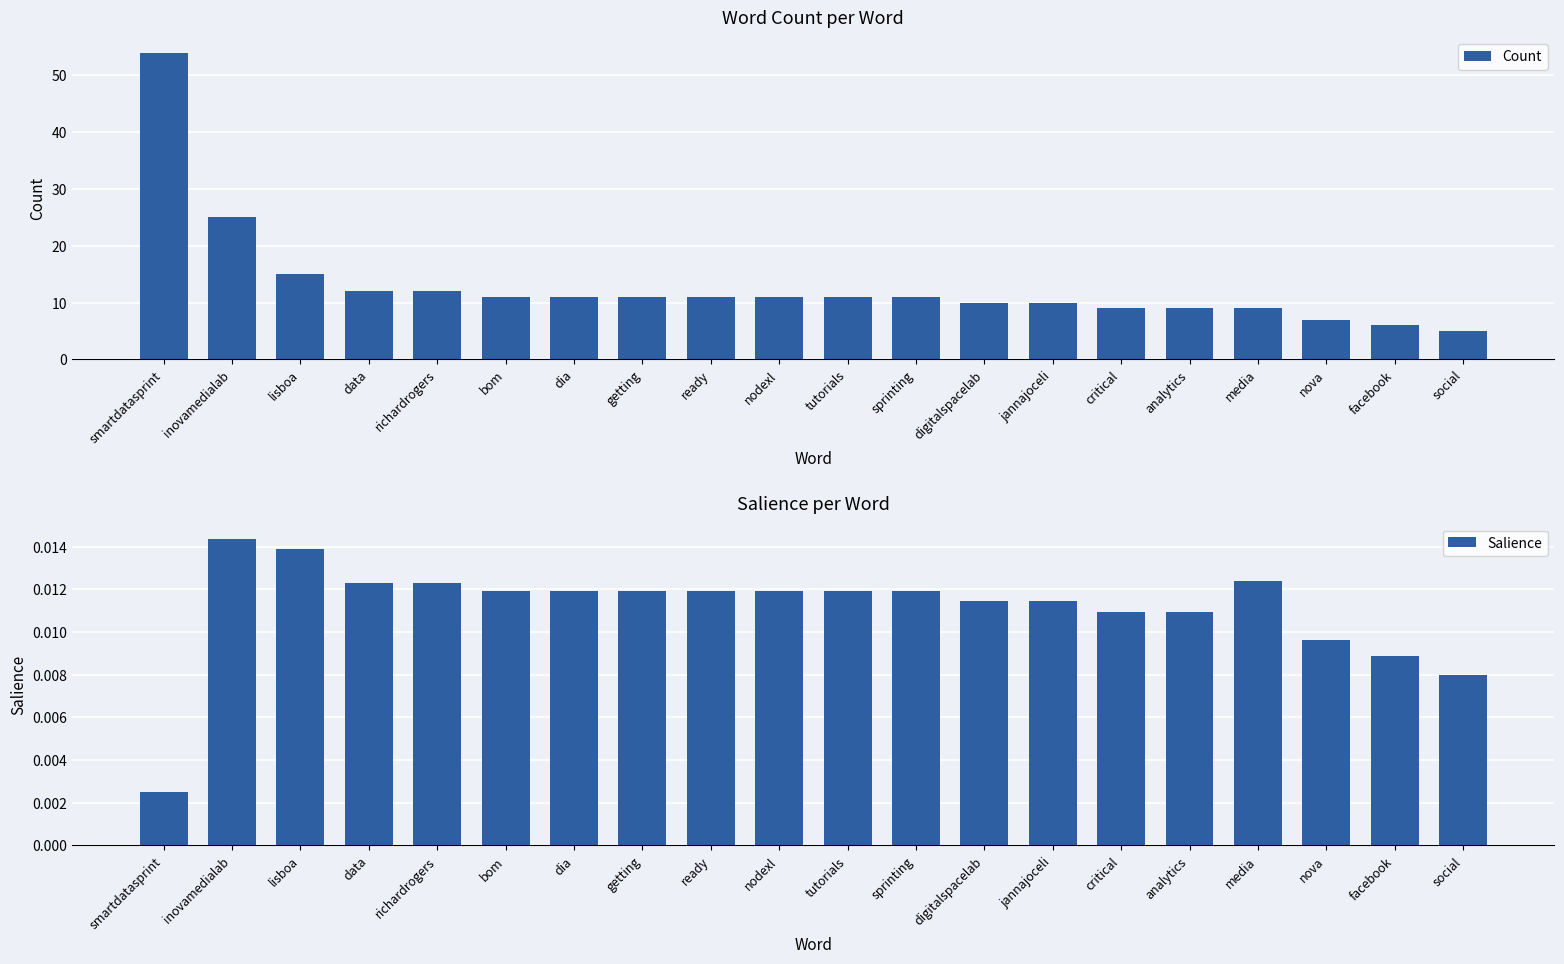

Between sprinting and nova, which is larger?

sprinting